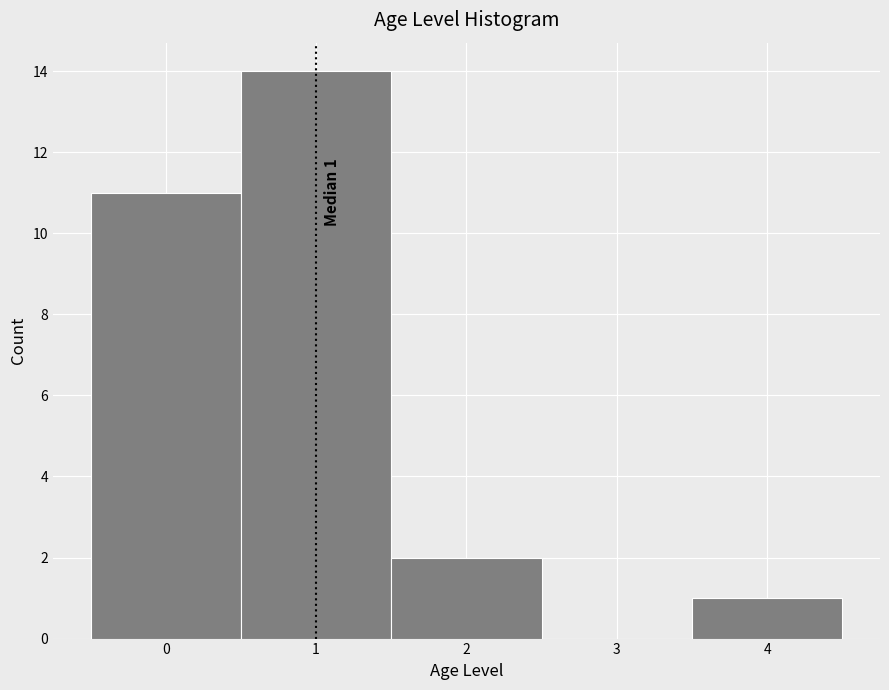

Over which range of the x-axis is the bar tallest?

0.5 to 1.5